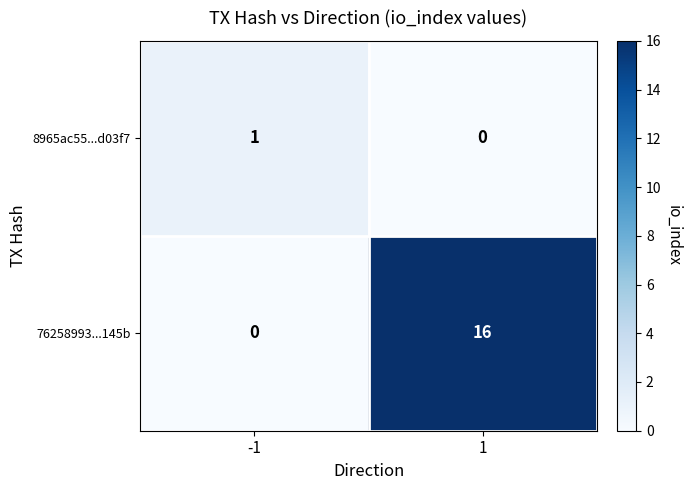

What is the sum of the 76258993...145b values at 1 and -1?

16